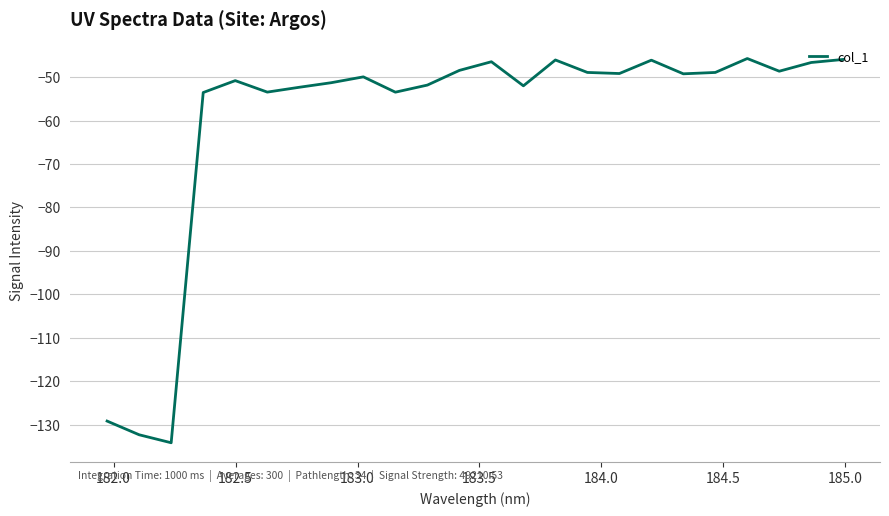

What is the minimum value shown in the chart?

-134.2